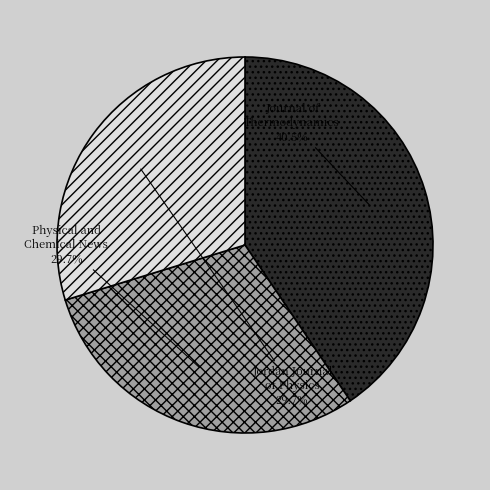

What percentage is the Physical and Chemical News slice, to the nearest percent?

30%